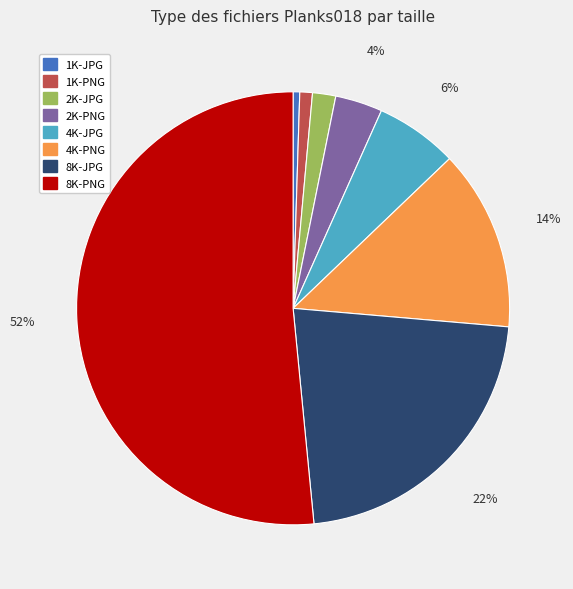

True or false: 8K-PNG accounts for 52% of the total.

True